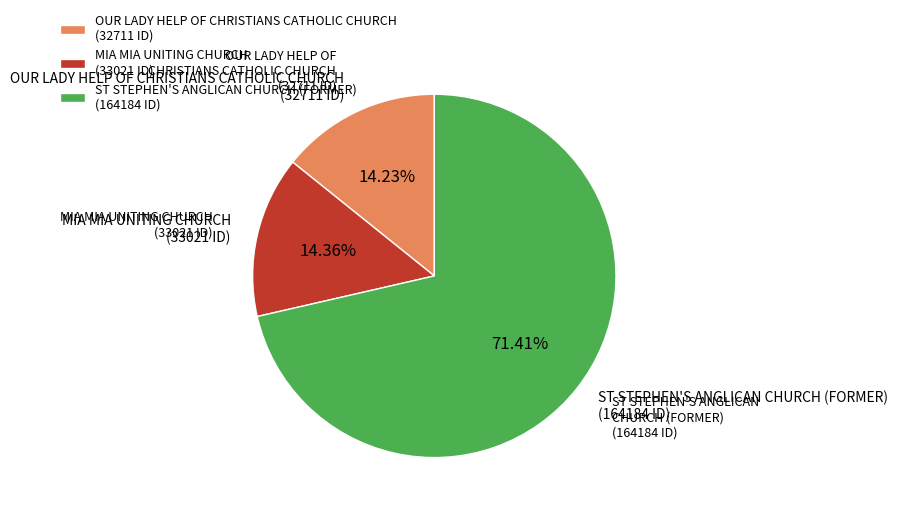

Count the number of slices in the pie.

3